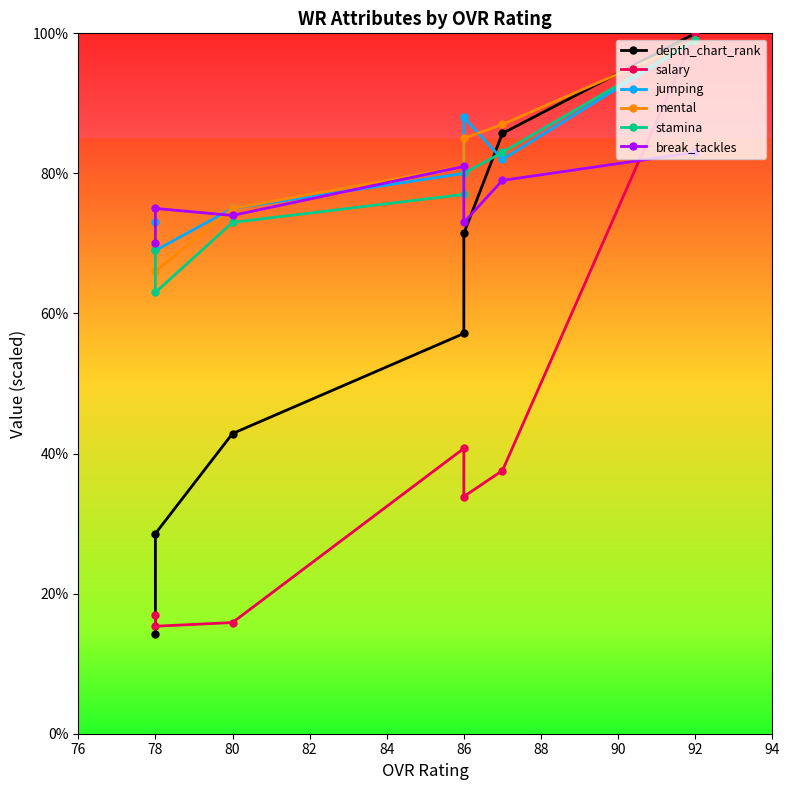

In salary, how many points are lower than both neighbors (excluding endpoints)?

2